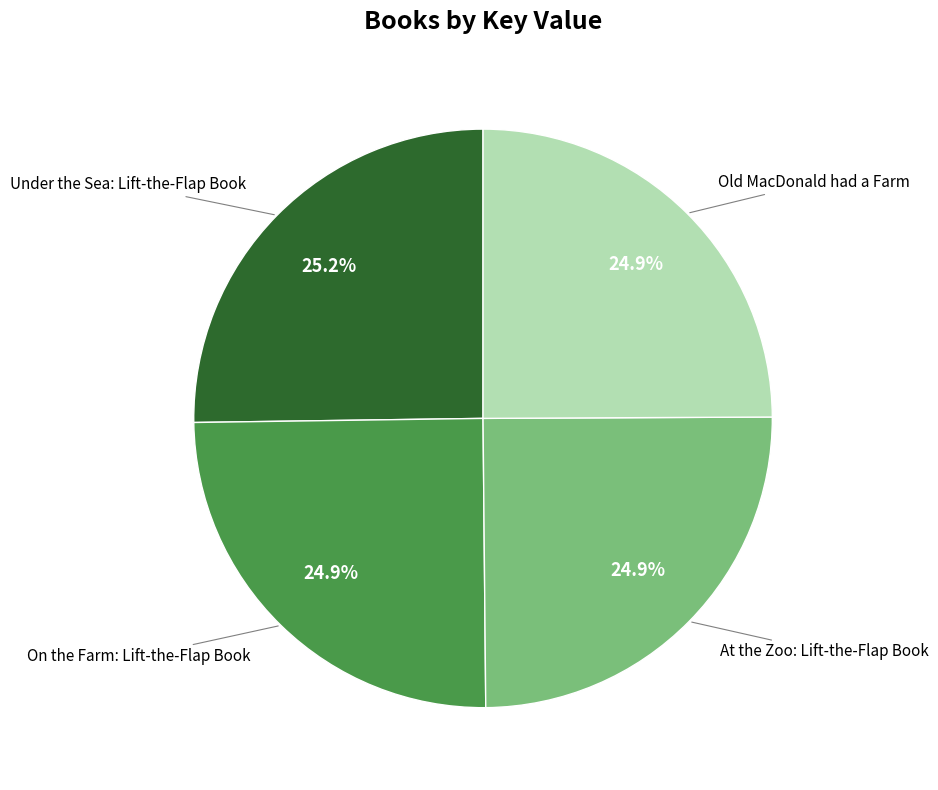

Is there any slice that represents more than half of the pie?

No